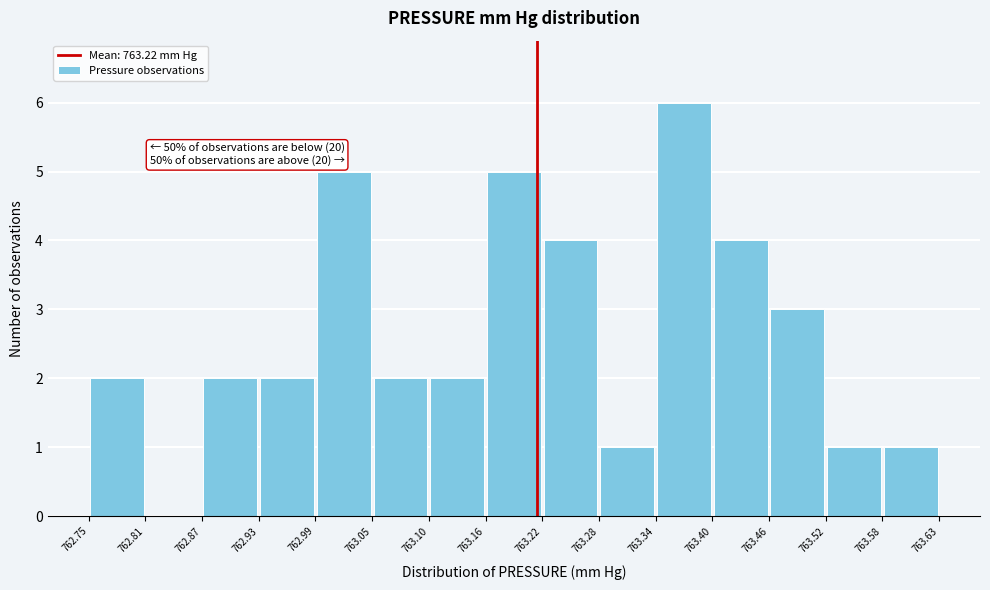

Over which range of the x-axis is the bar tallest?

763.34 to 763.40